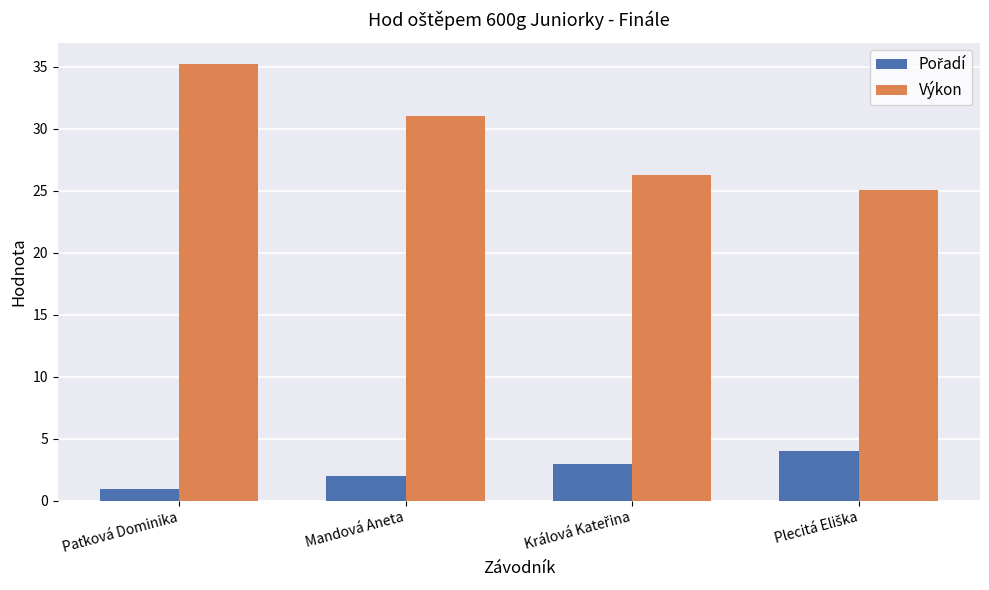

What is the lowest value of the Výkon series?

25.1